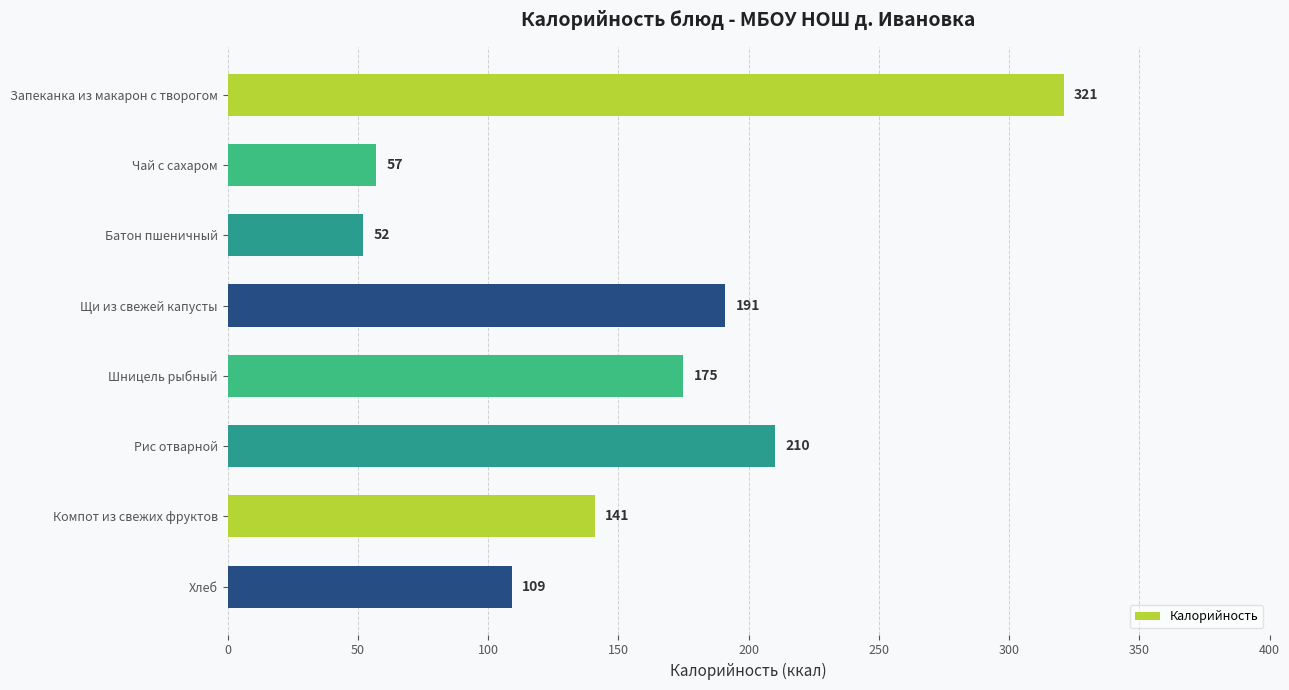

Where is the data nearest to the value 186?

Щи из свежей капусты